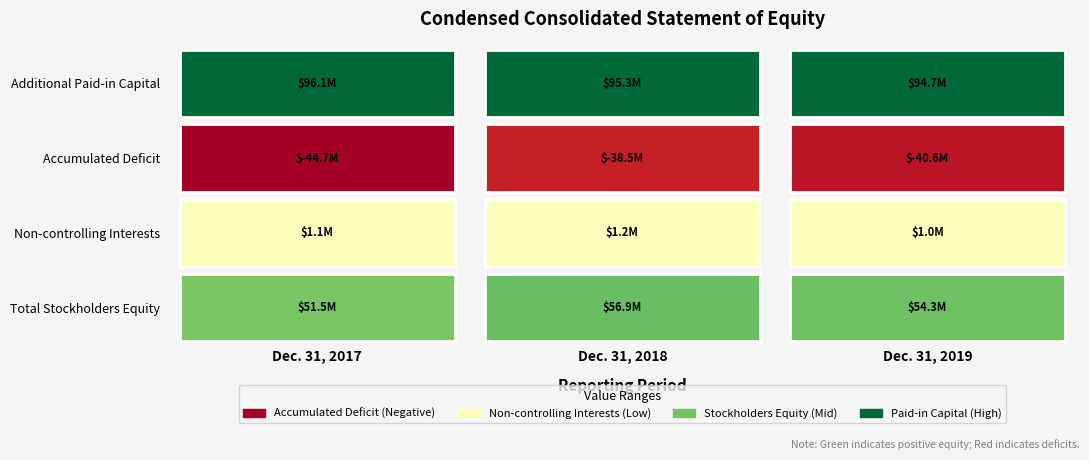

Is the value of Accumulated Deficit at Dec. 31, 2019 greater than the value of Additional Paid-in Capital at Dec. 31, 2018?

No